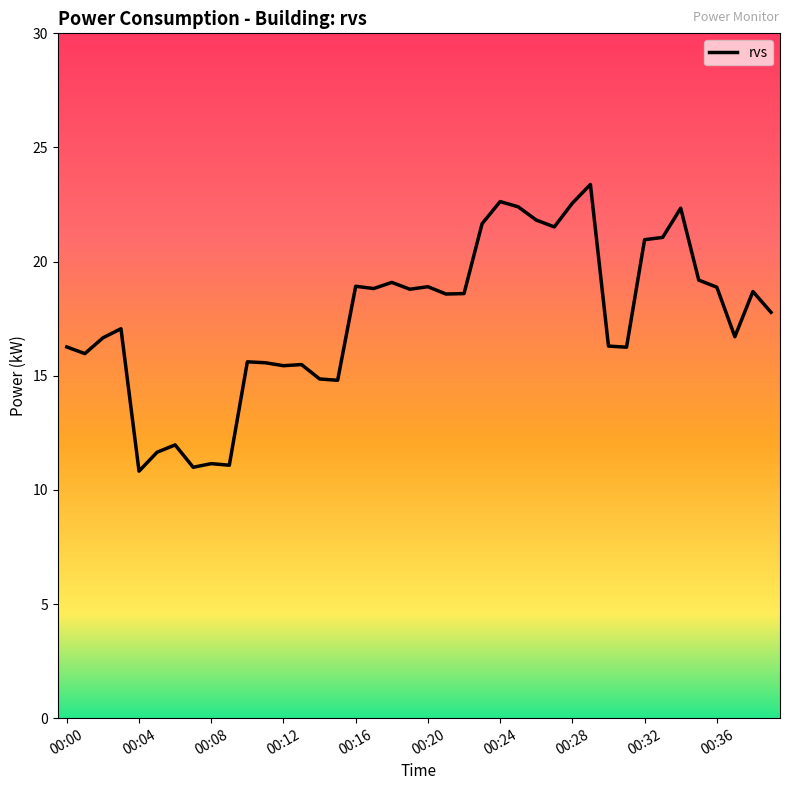

What is the difference between the maximum and minimum values?

12.6